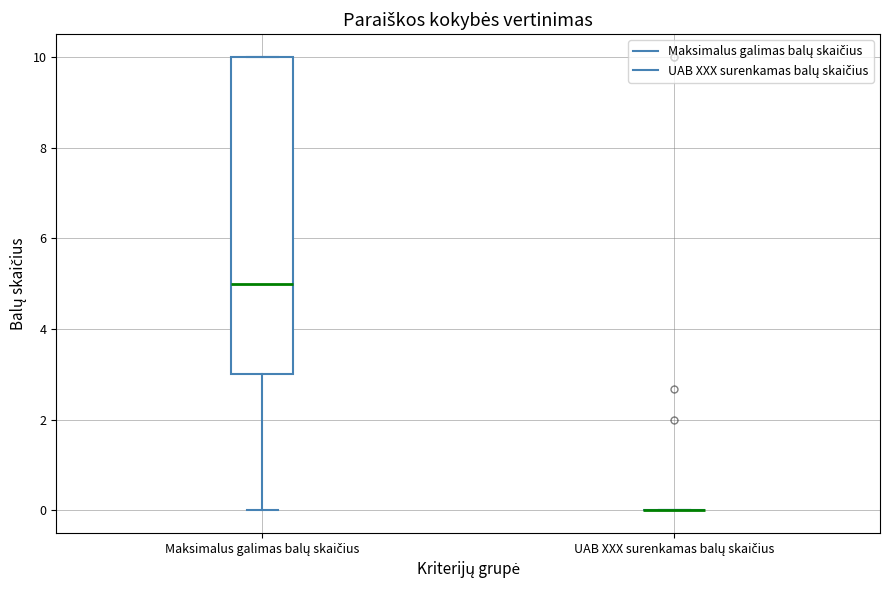

Where is the upper edge of the box for Maksimalus galimas balų skaičius on the y-axis? The values are not printed on the chart, so give them approximately, as read against the axis.

10